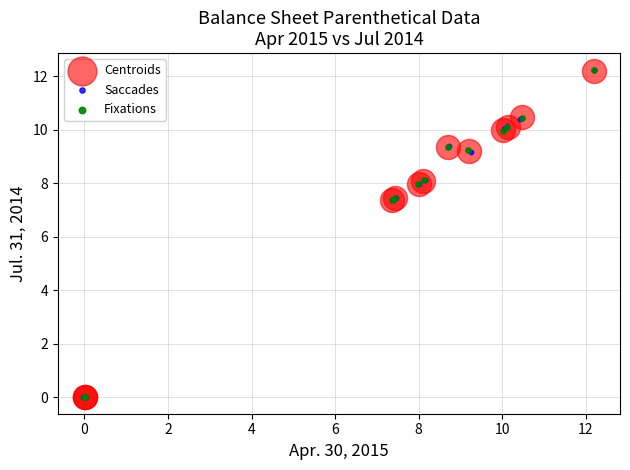

What are all the series names shown in the legend?

Centroids, Saccades, Fixations